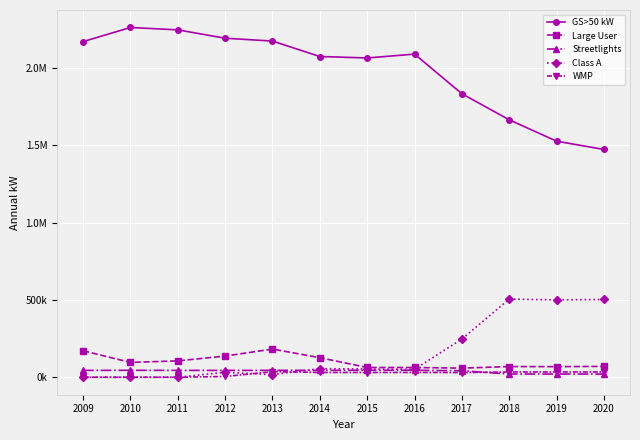

What is the maximum value for Class A?

505084.0